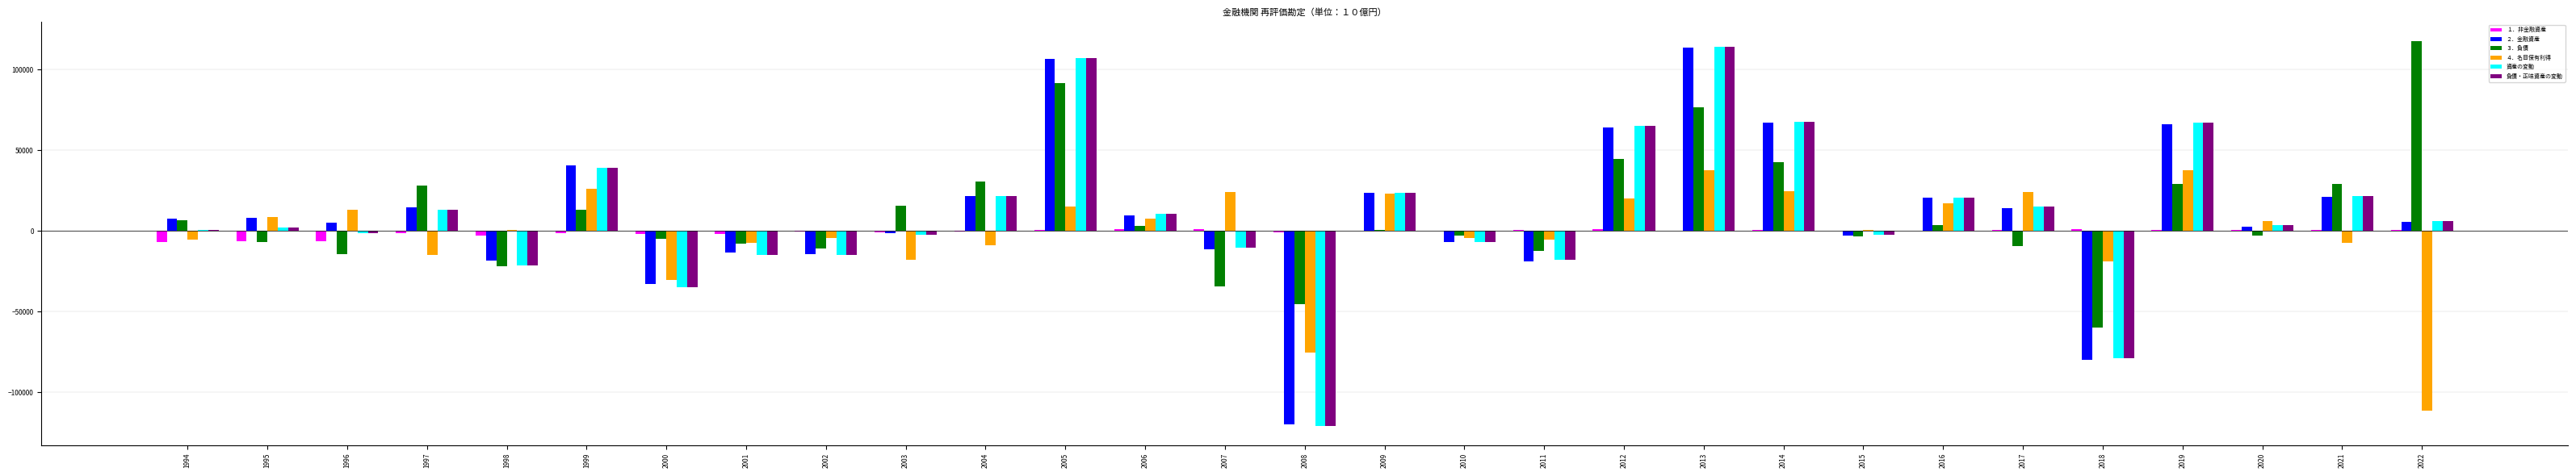

The ３．負債 series shows 47238.7 at 1997. True or false?

False